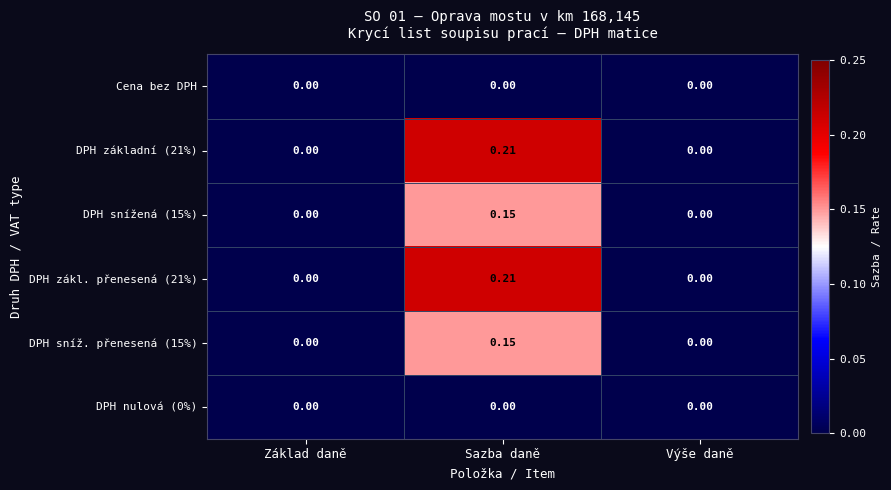

Which category has the highest value across all series?

Sazba daně